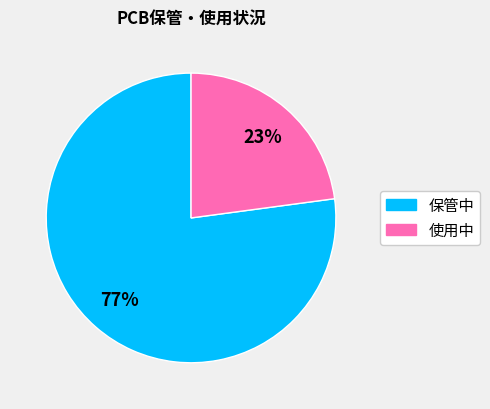

What is the largest slice in the pie chart?

保管中